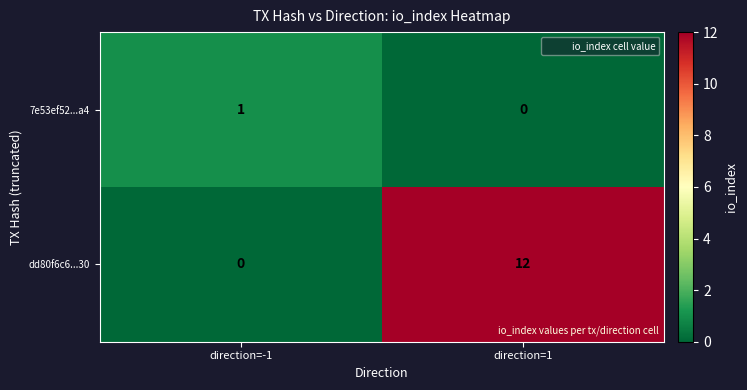

Reading right to left, transcribe all the data shown in this chart.

7e53ef52...a4: 0	1
dd80f6c6...30: 12	0